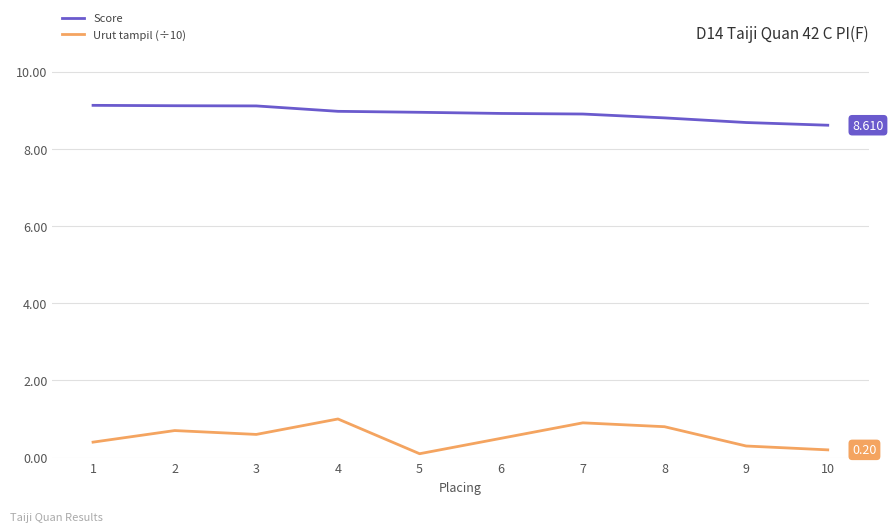

At 5, list the series in order from largest to smallest.

Score, Urut tampil (÷10)